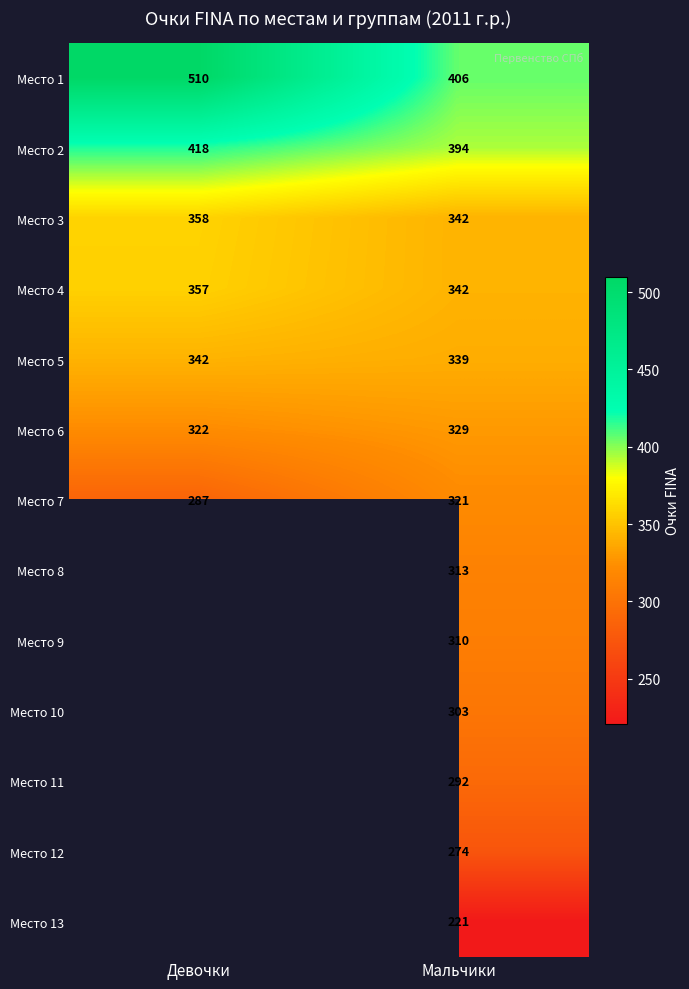

What is the minimum value for Место 1?

406